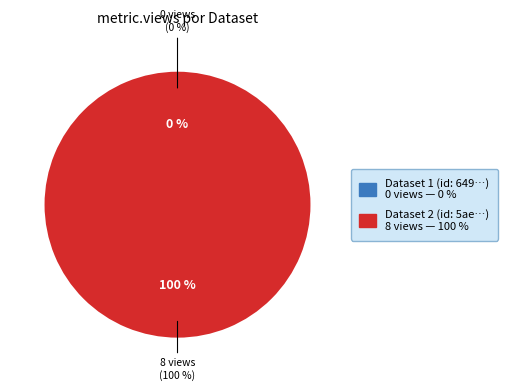

How many segments does this pie chart have?

2